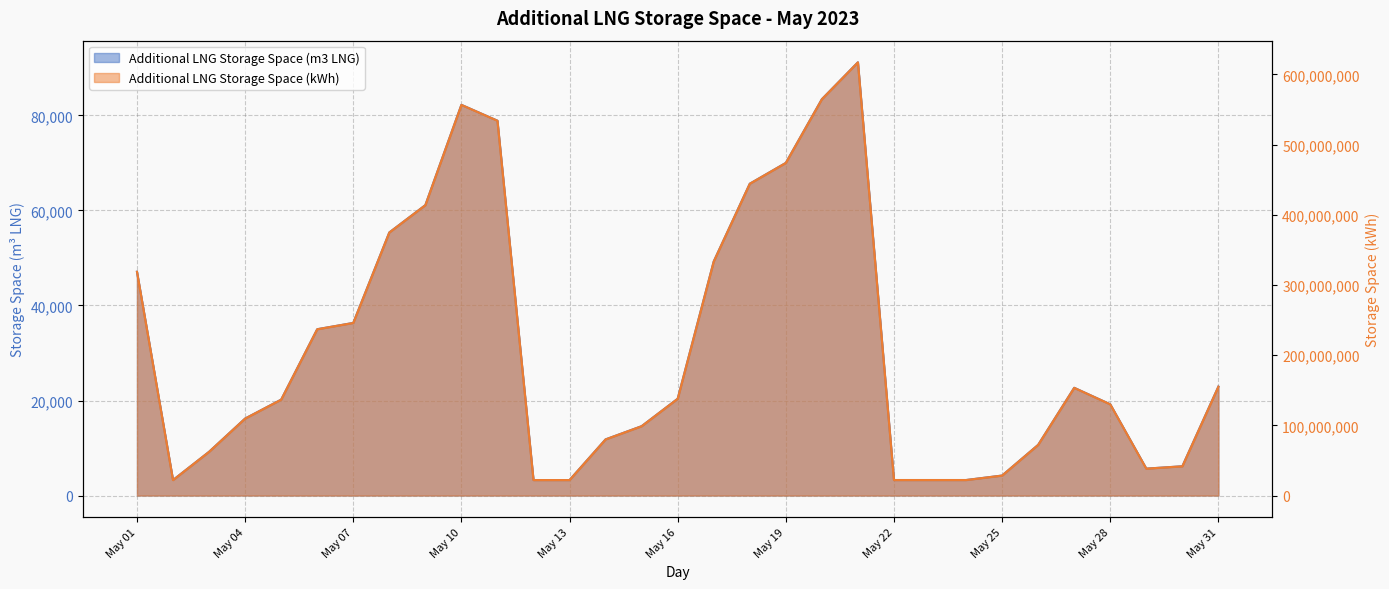

The value of Additional LNG Storage Space (m3 LNG) at May 10 is 82231. True or false?

True